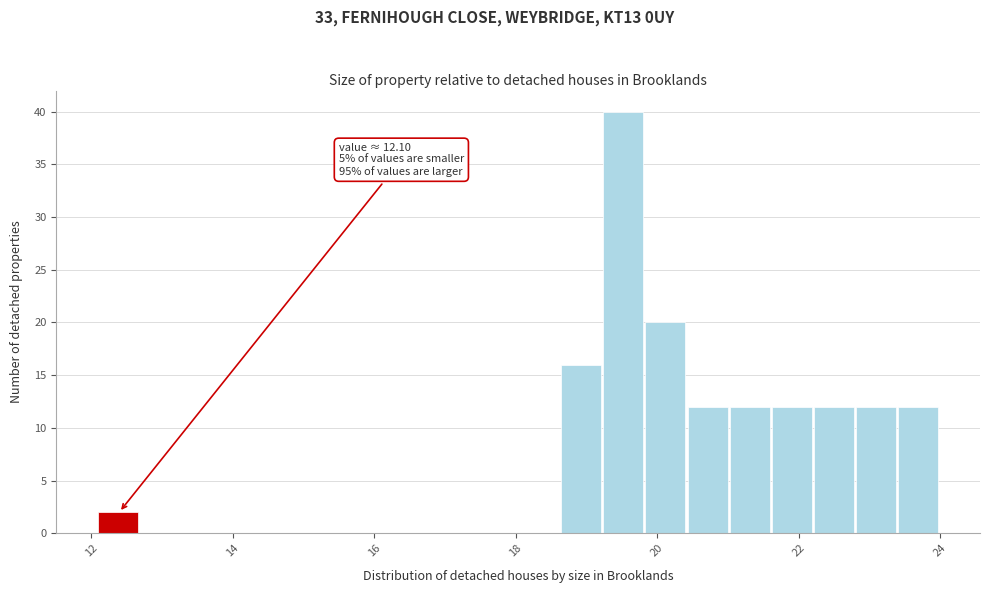

Around what value on the x-axis is the tallest bar? Give the approximate position of its centre, as read against the axis.

19.6